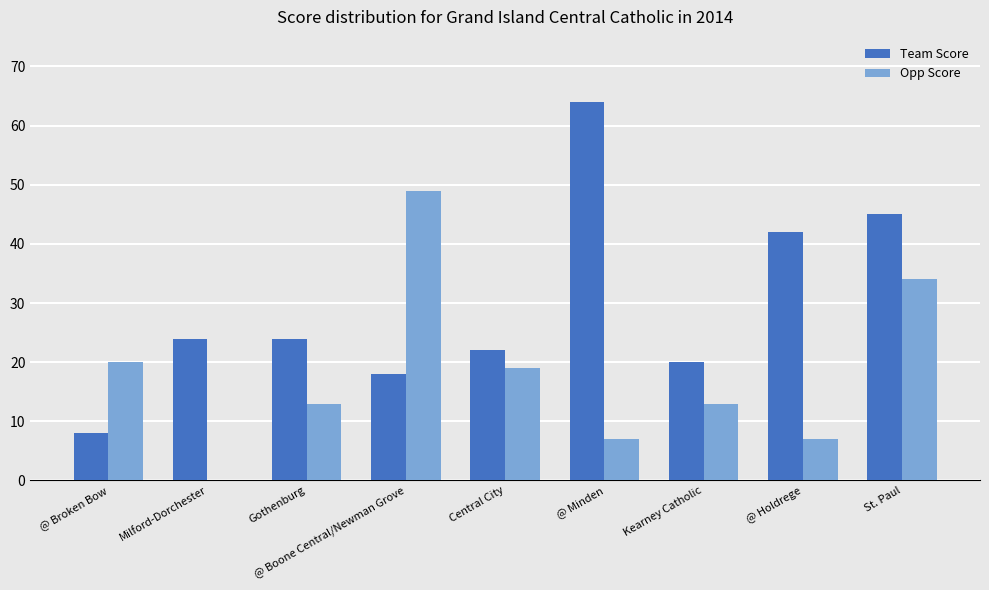

What is the highest value of the Team Score series?

64